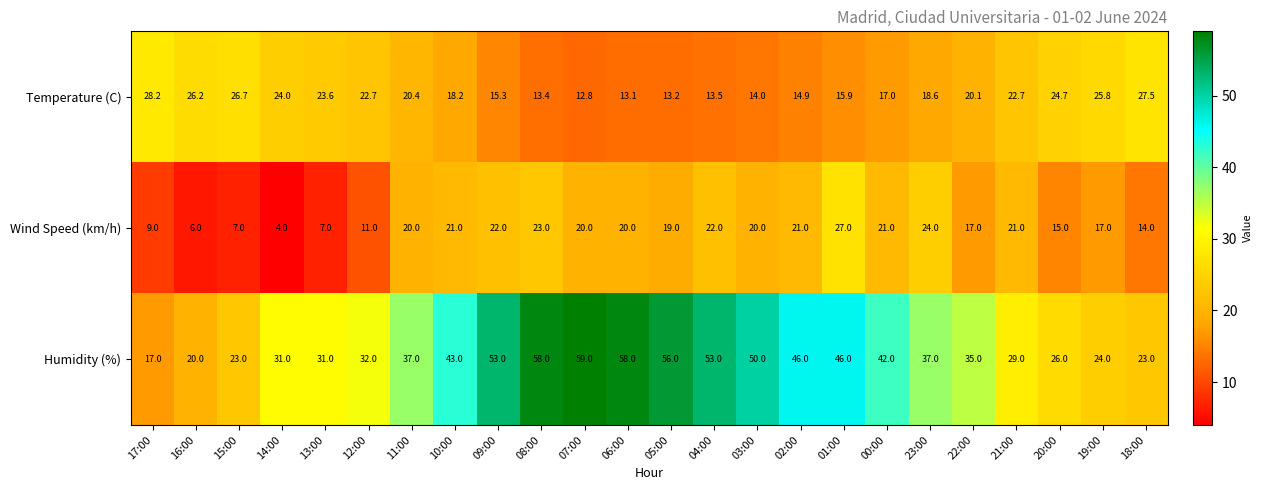

Is the value of Wind Speed (km/h) at 16:00 greater than the value of Humidity (%) at 19:00?

No